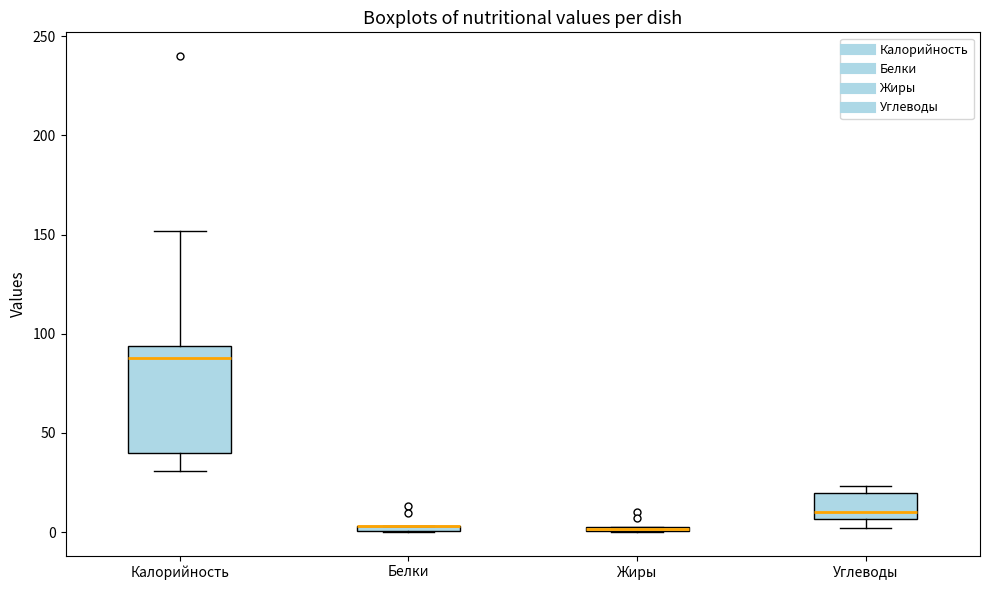

Where is the upper edge of the box for Углеводы on the y-axis? The values are not printed on the chart, so give them approximately, as read against the axis.

20